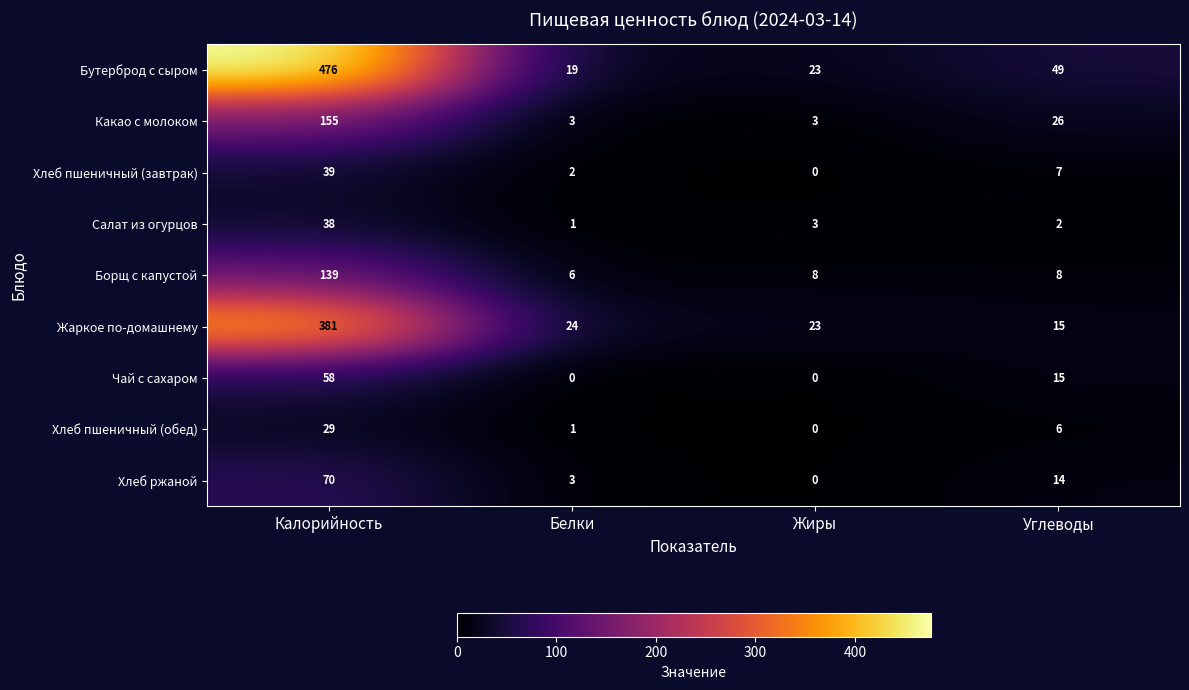

Rank the series at Калорийность from lowest to highest value.

Хлеб пшеничный (обед), Салат из огурцов, Хлеб пшеничный (завтрак), Чай с сахаром, Хлеб ржаной, Борщ с капустой, Какао с молоком, Жаркое по-домашнему, Бутерброд с сыром